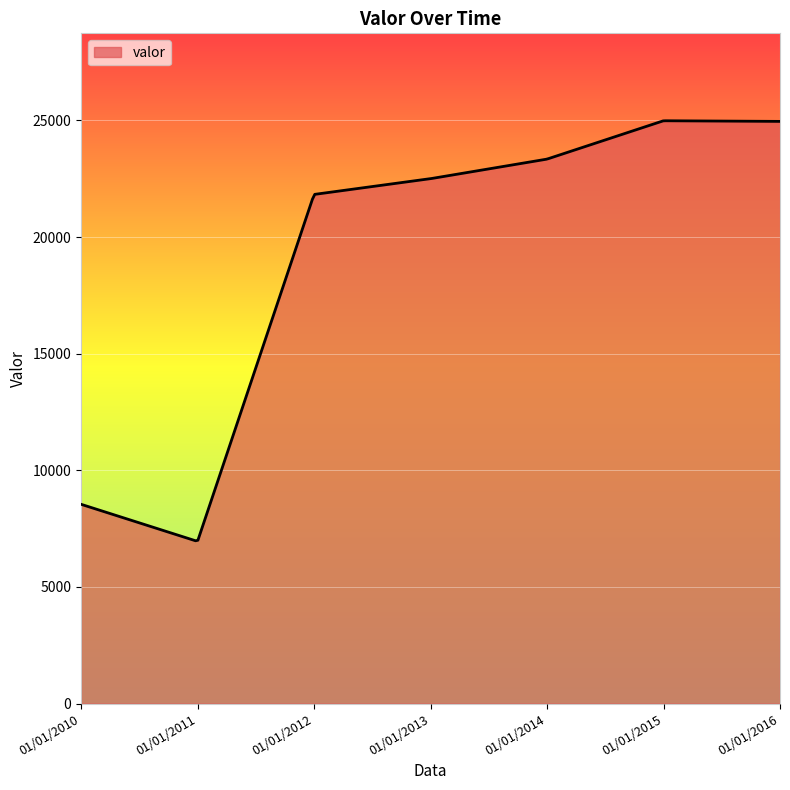

What is the difference between the maximum and second lowest values?

17981.8